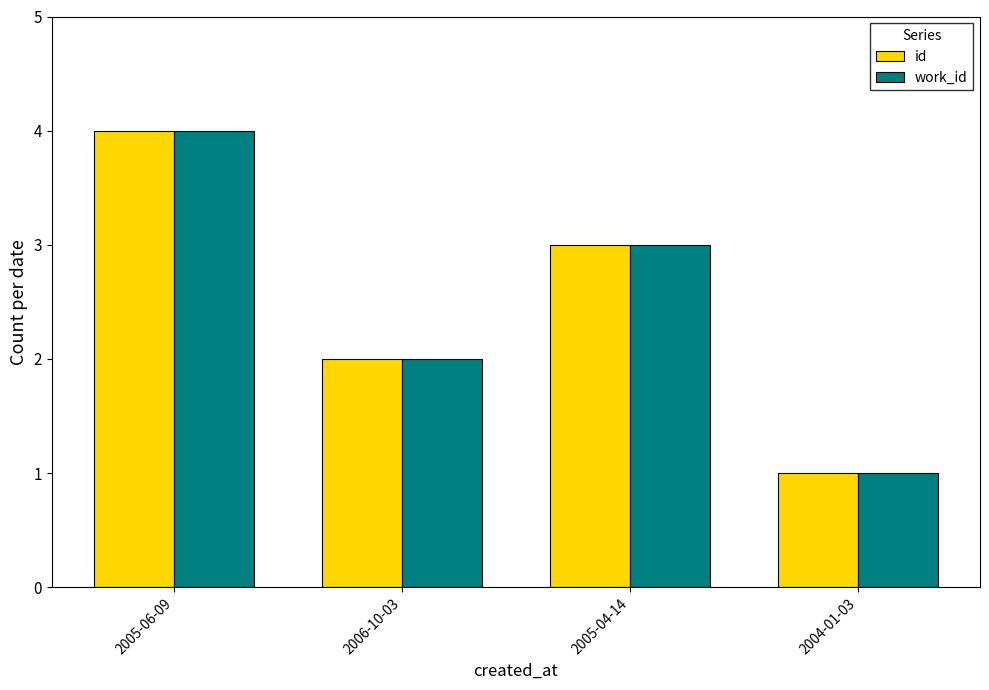

What are all the series names shown in the legend?

id, work_id